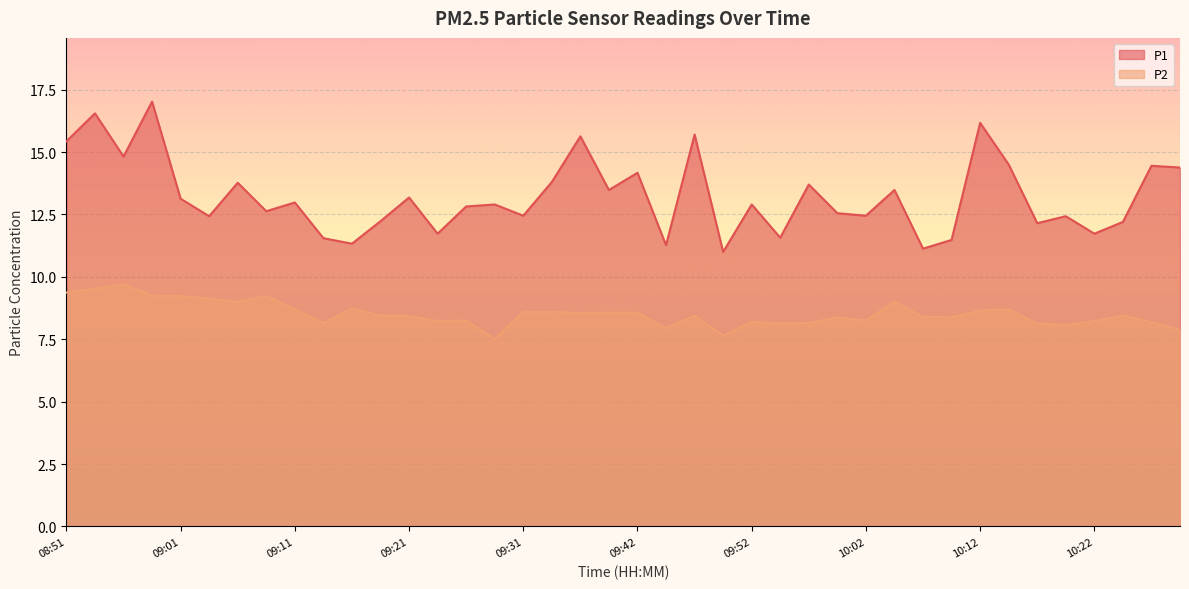

How many interior local valleys does the P2 series have?

11